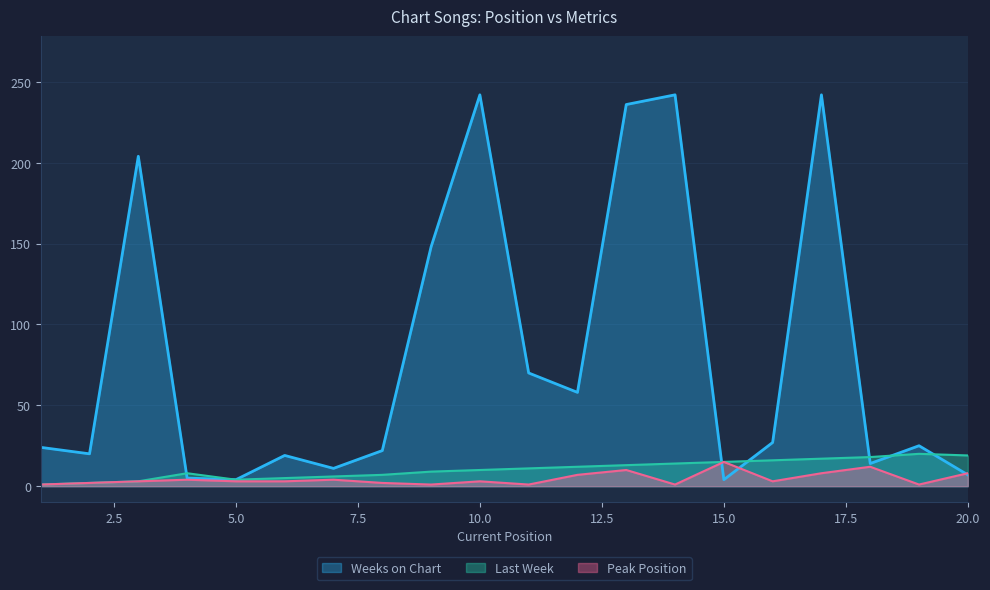

What is the value of the Peak Position point at the 3rd from the left?

3